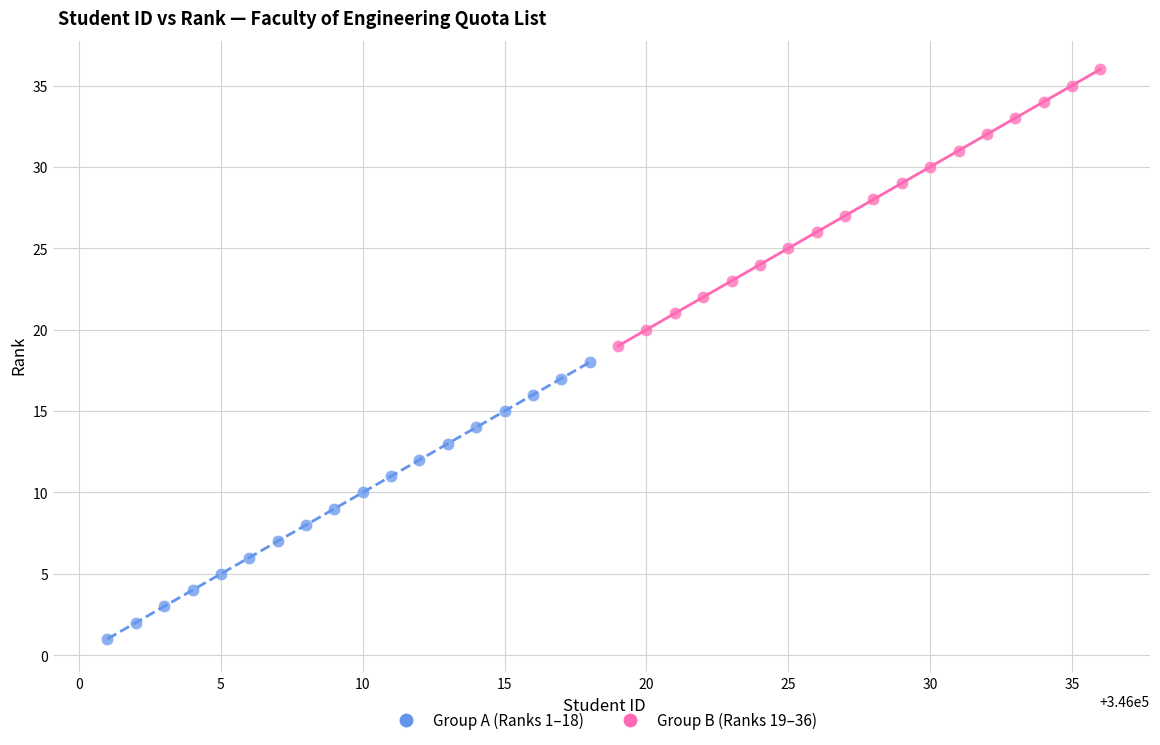

Which series contains the highest Y value?

Group B (Ranks 19–36)